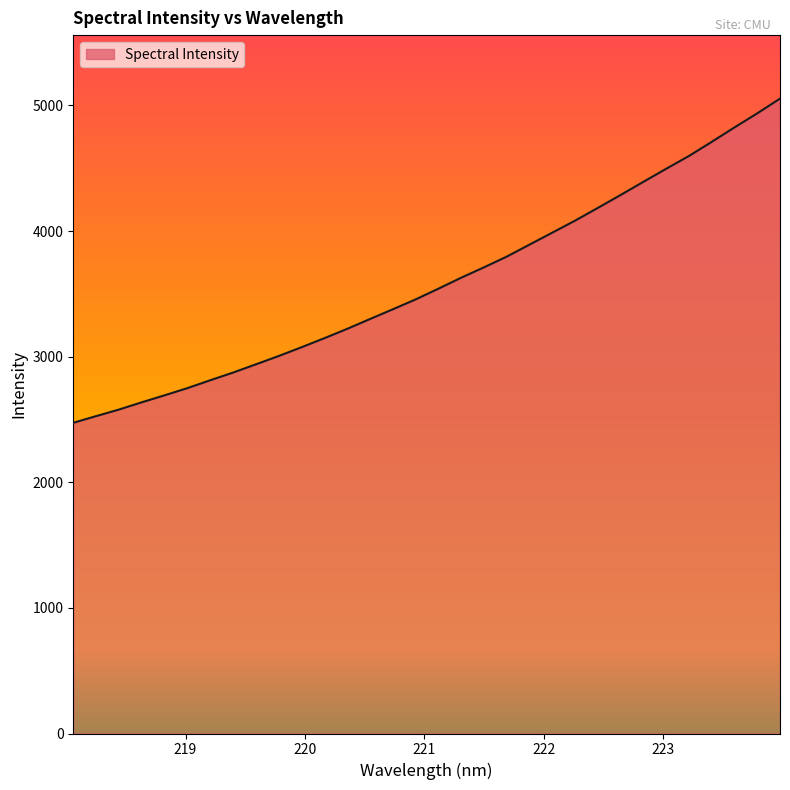

What is the minimum value shown in the chart?

2473.6